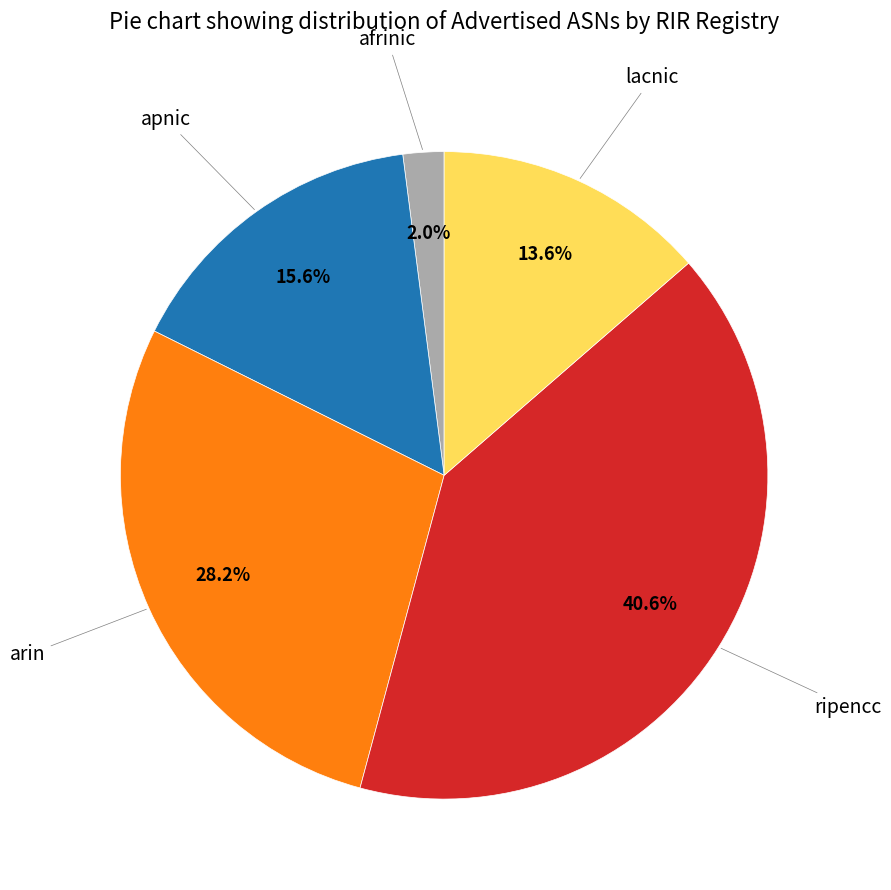

Does any single category account for the majority?

No